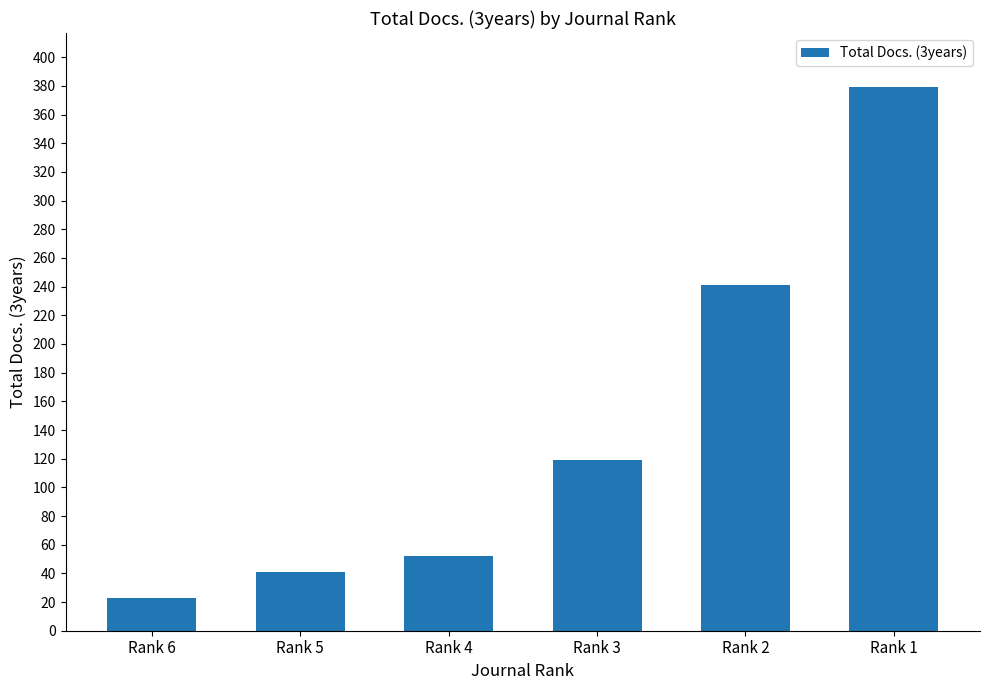

What is the approximate value at Rank 2?

241